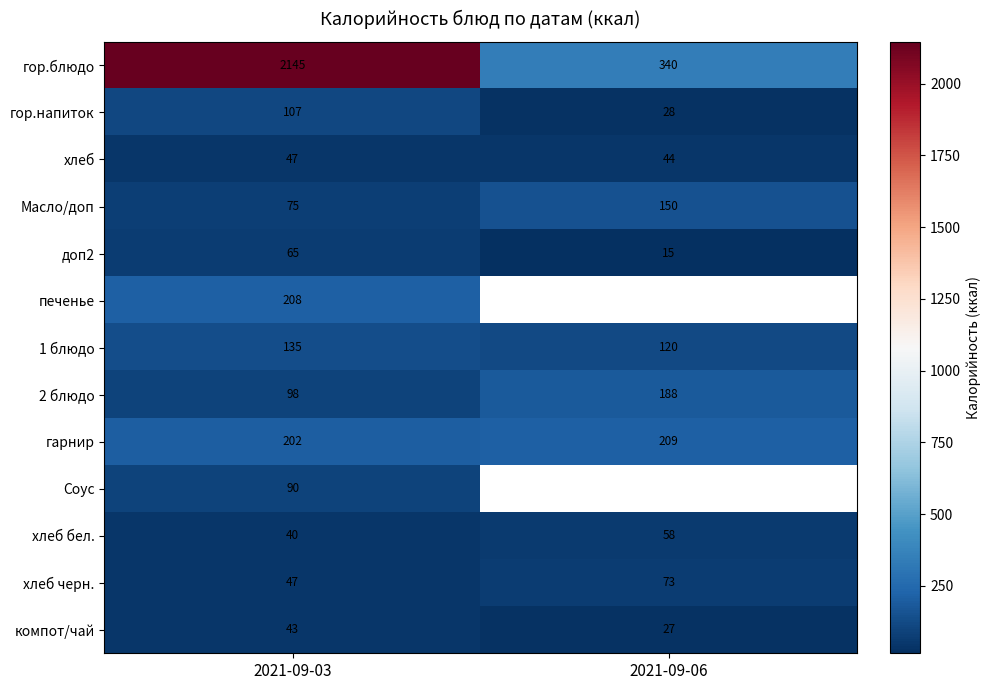

Rank the categories by компот/чай value from highest to lowest.

2021-09-03, 2021-09-06